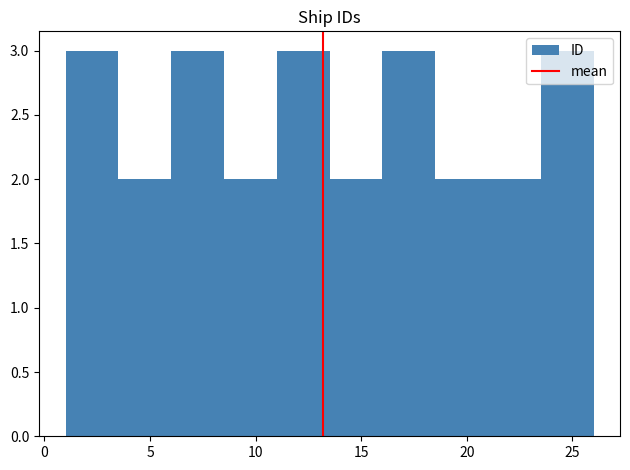

Reading left to right, list every bar in this chart as the range it spans on the x-axis followed by its height. The values are not printed on the chart, so give them approximately, as read against the axis.

1.0 to 3.5: 3
3.5 to 6.0: 2
6.0 to 8.5: 3
8.5 to 11.0: 2
11.0 to 13.5: 3
13.5 to 16.0: 2
16.0 to 18.5: 3
18.5 to 21.0: 2
21.0 to 23.5: 2
23.5 to 26.0: 3